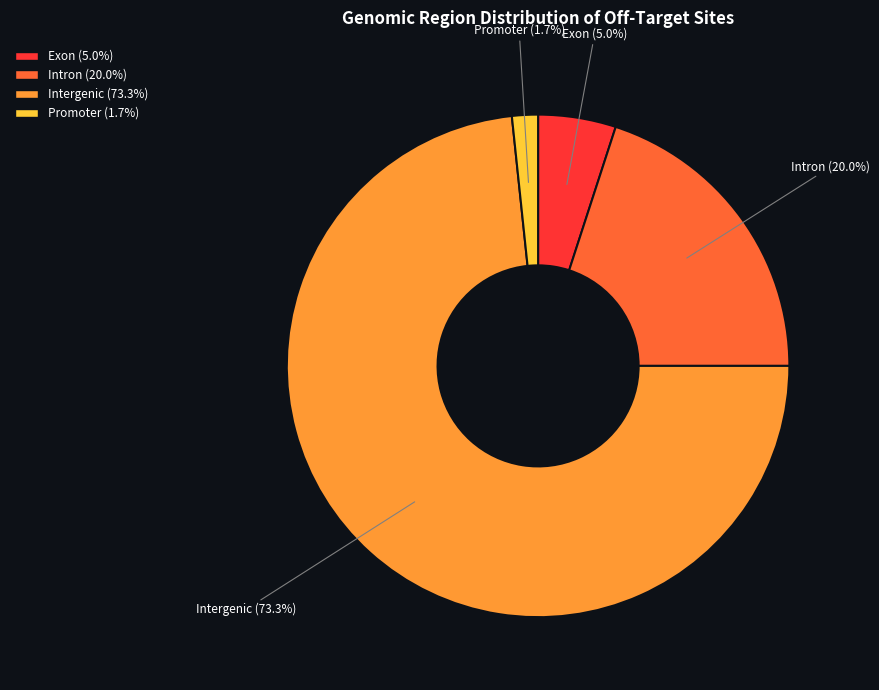

Is it true that Intergenic is 73% of the pie?

True